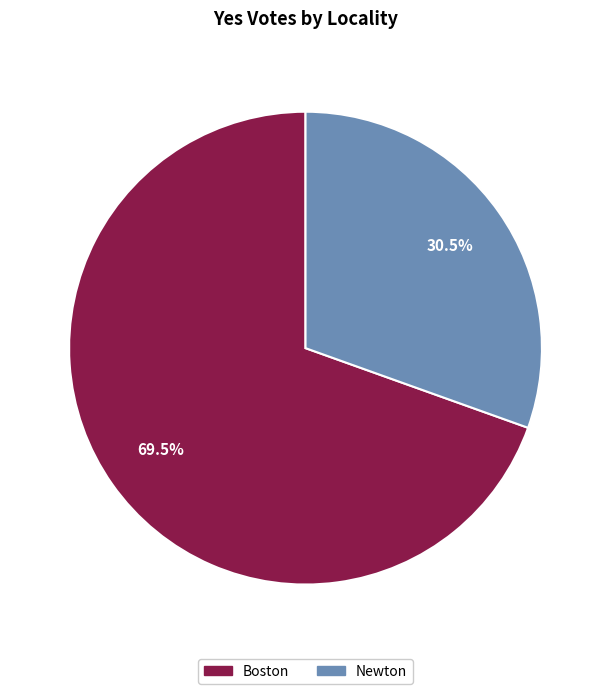

Approximately how many times larger is the value at Boston compared to Newton?

2.3